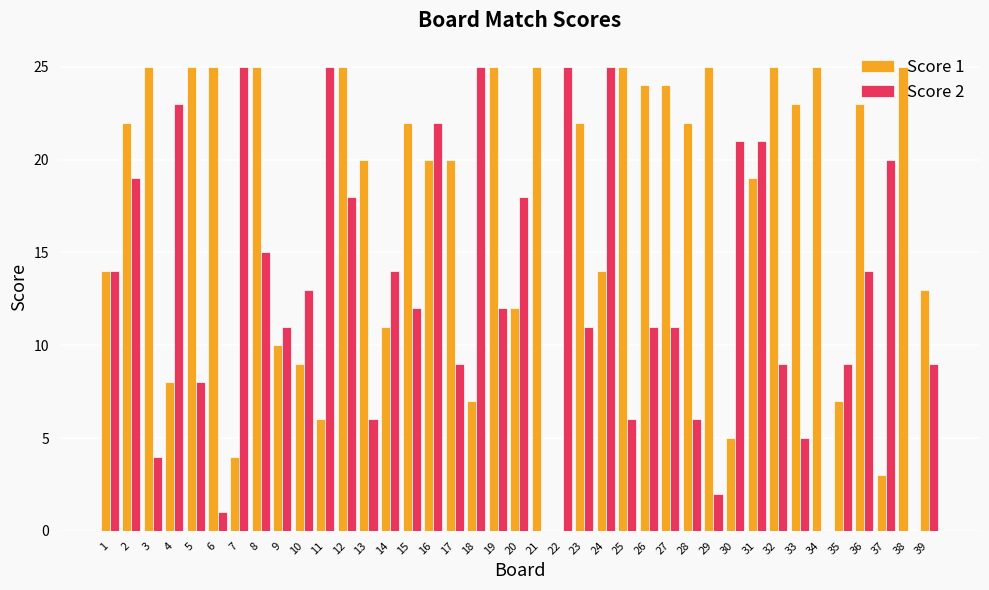

What is the total value across all series at 33?

28